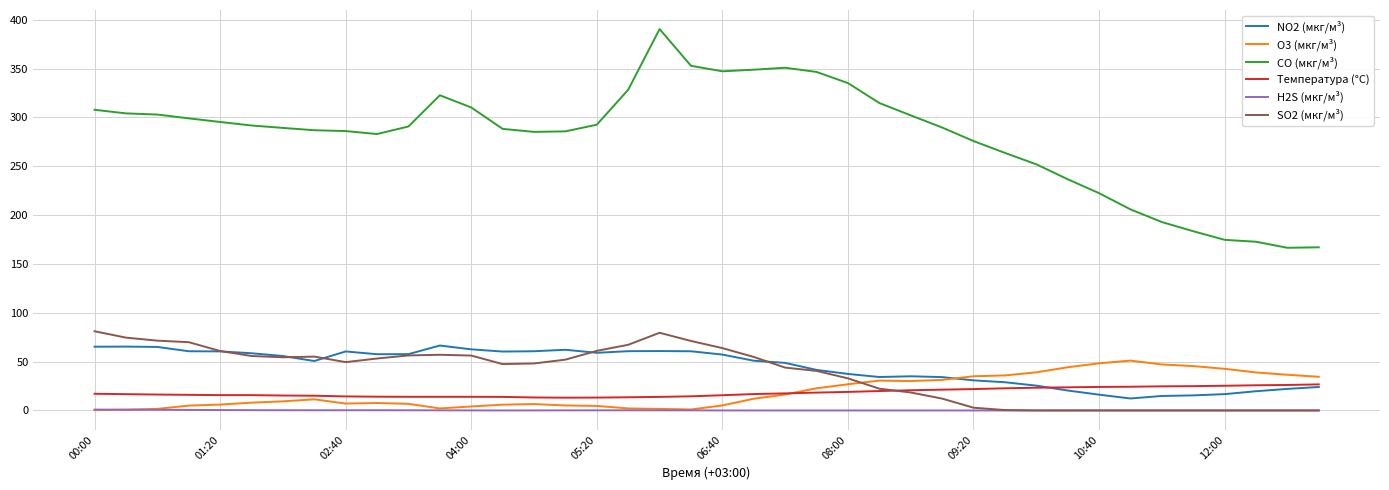

What are all the series names shown in the legend?

NO2 (мкг/м³), O3 (мкг/м³), CO (мкг/м³), Температура (°C), H2S (мкг/м³), SO2 (мкг/м³)